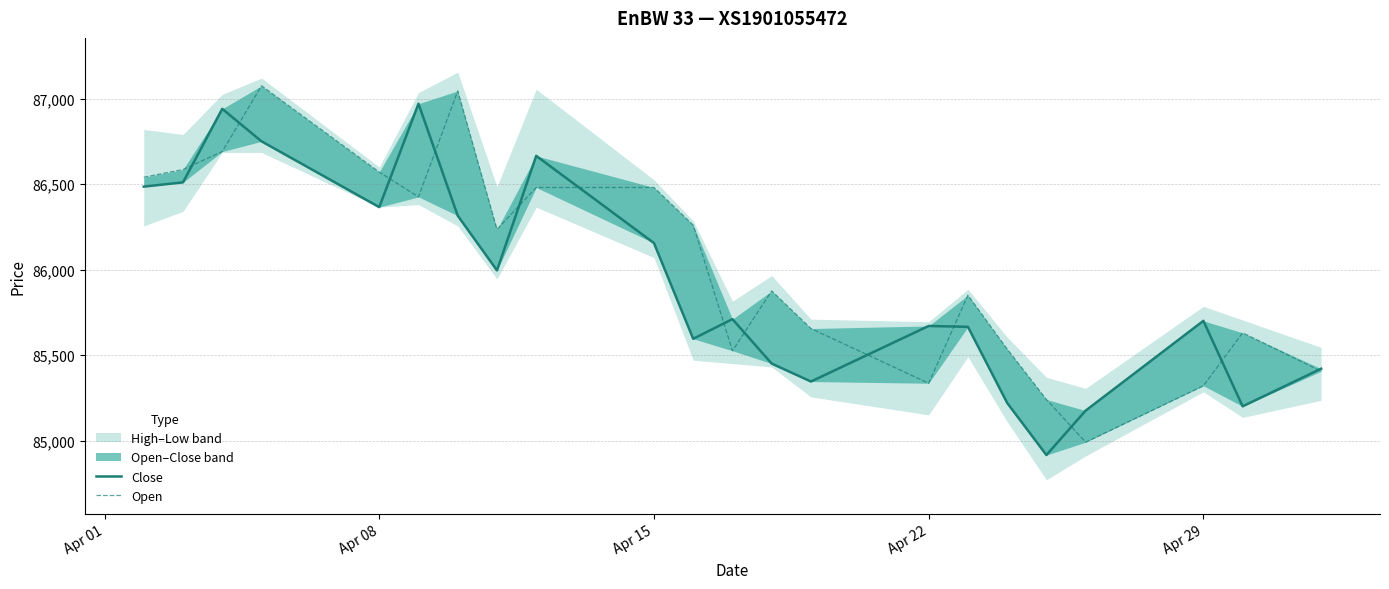

After their last crossing, which series has the higher values: Close or Open?

Close